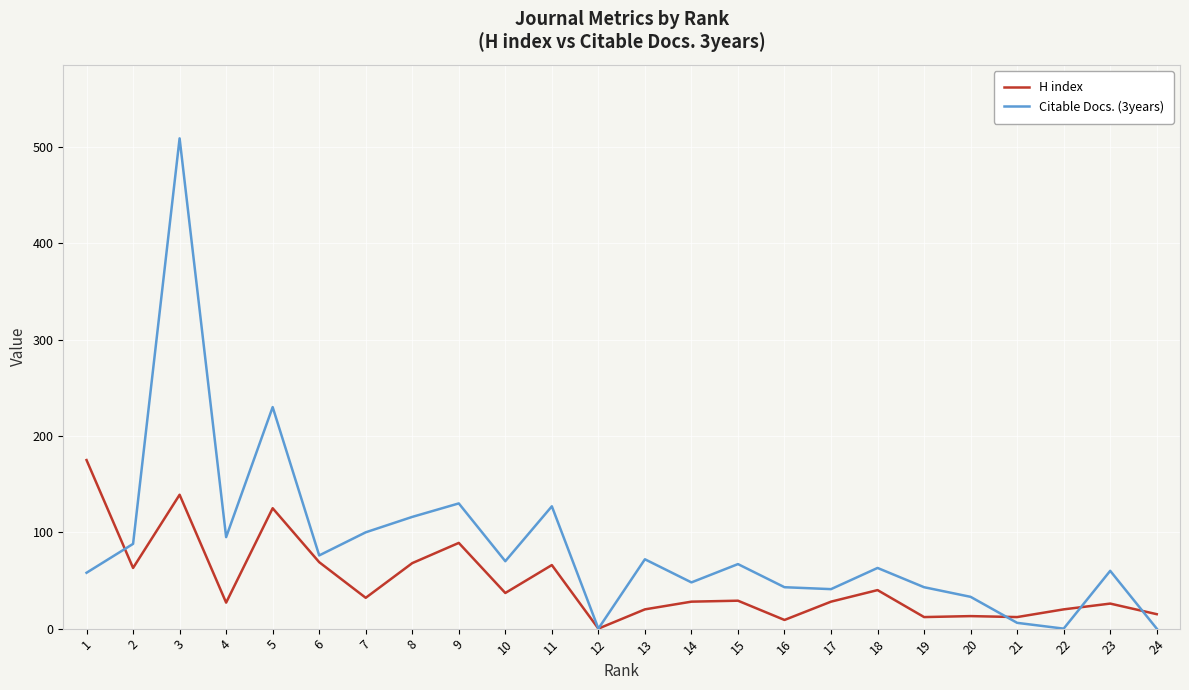

What are all the series names shown in the legend?

H index, Citable Docs. (3years)